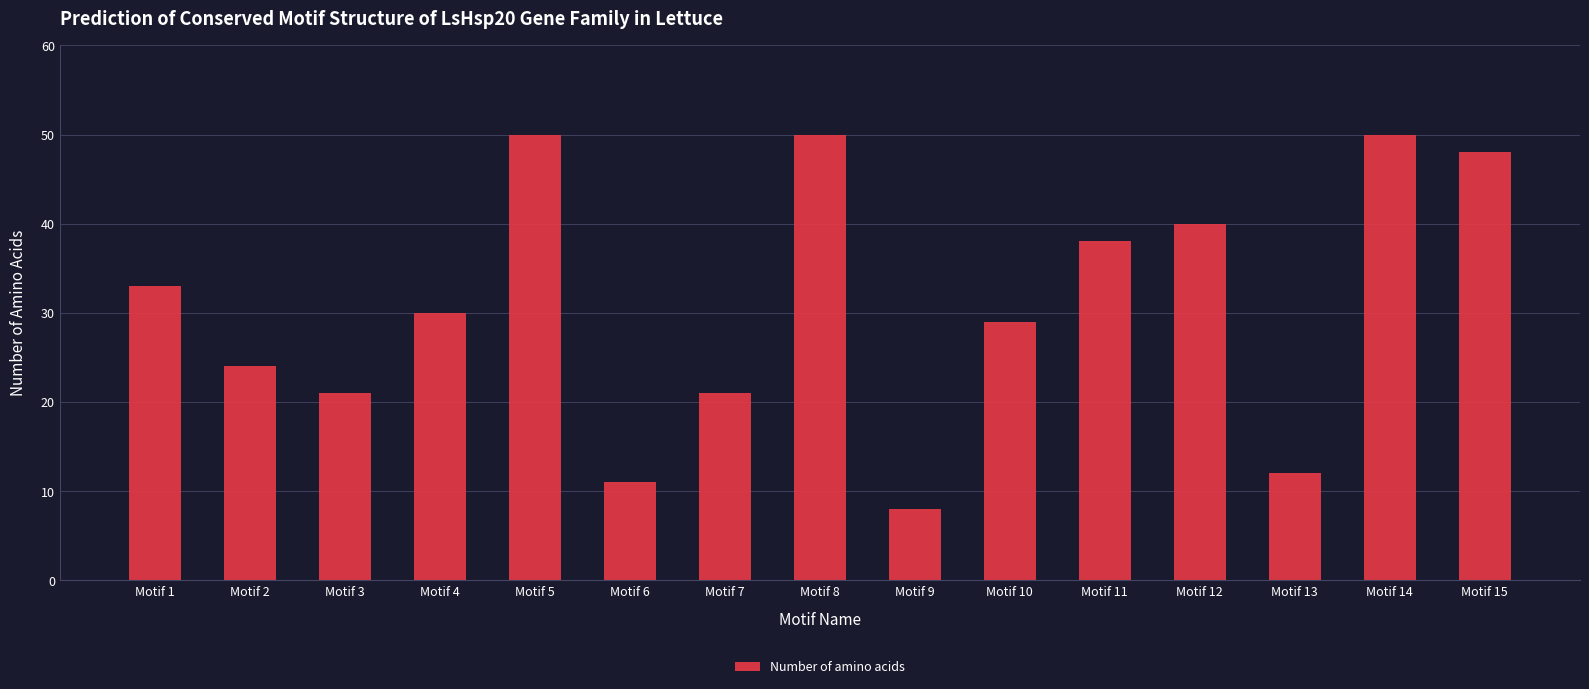

Which has a higher value, Motif 7 or Motif 4?

Motif 4